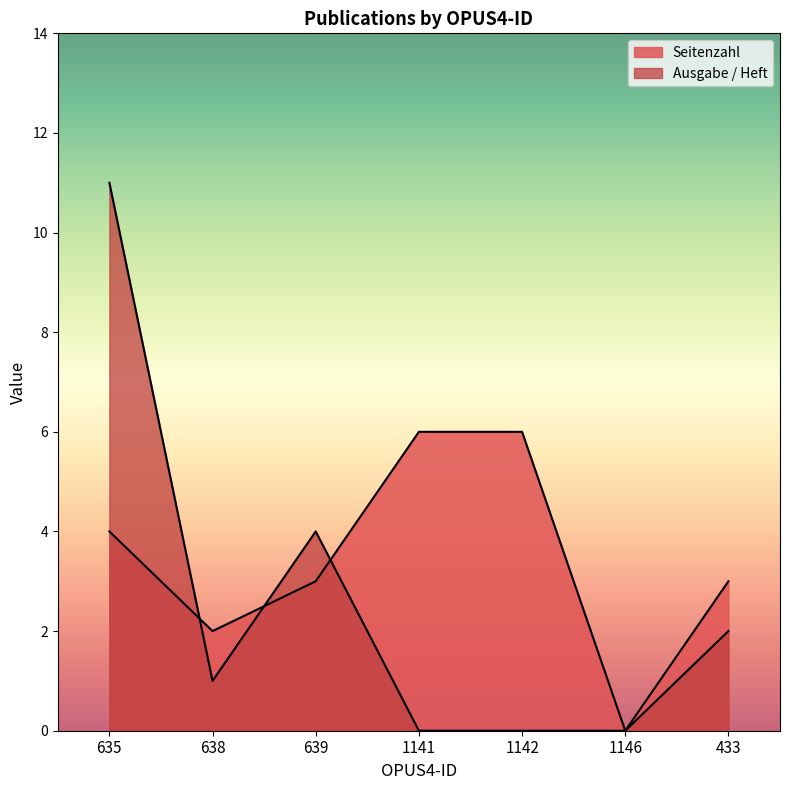

How many positive values does the Ausgabe / Heft series have?

4